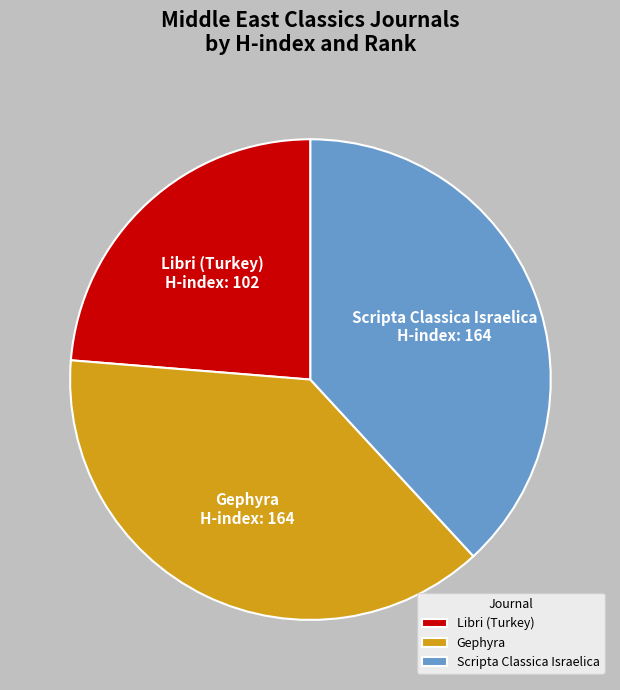

Is there a majority slice in this chart?

No